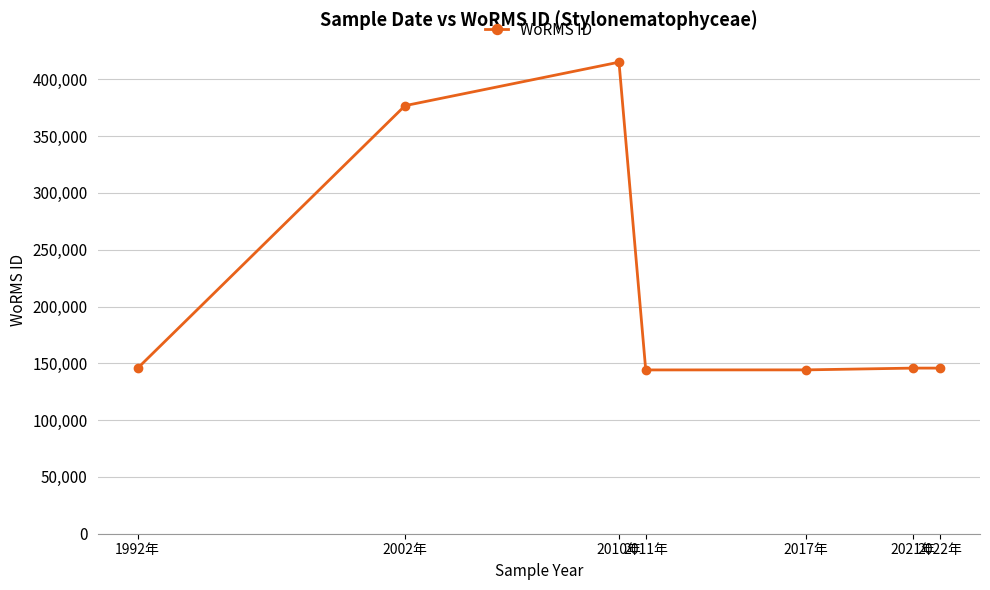

Is it true that the value at 2017年 is 32903?

False